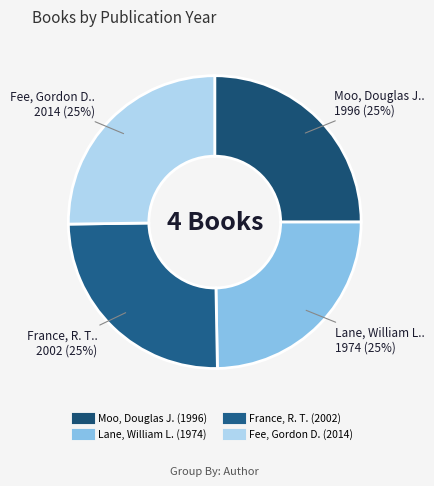

Which category has the smallest portion of the pie?

Lane, William L.